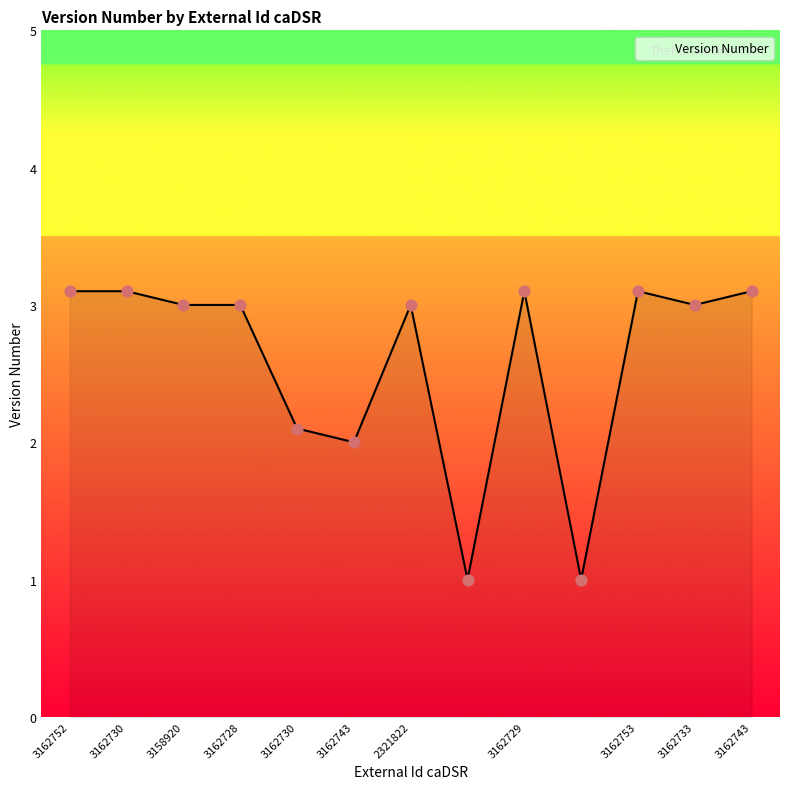

What is the difference between the maximum and minimum values?

2.1